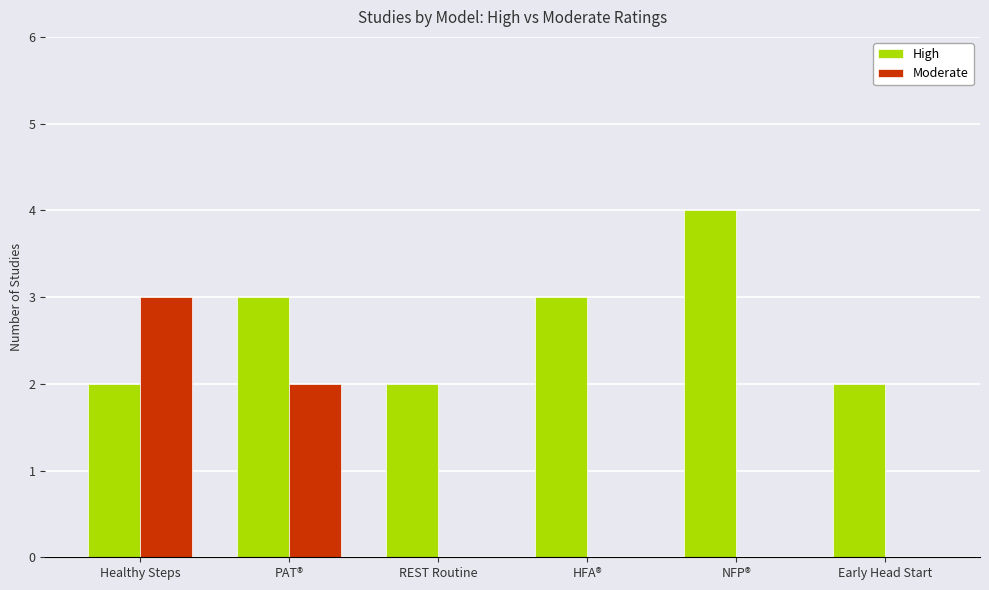

Reading left to right, extract all data points from this chart.

High: Healthy Steps=2	PAT®=3	REST Routine=2	HFA®=3	NFP®=4	Early Head Start=2
Moderate: Healthy Steps=3	PAT®=2	REST Routine=0	HFA®=0	NFP®=0	Early Head Start=0